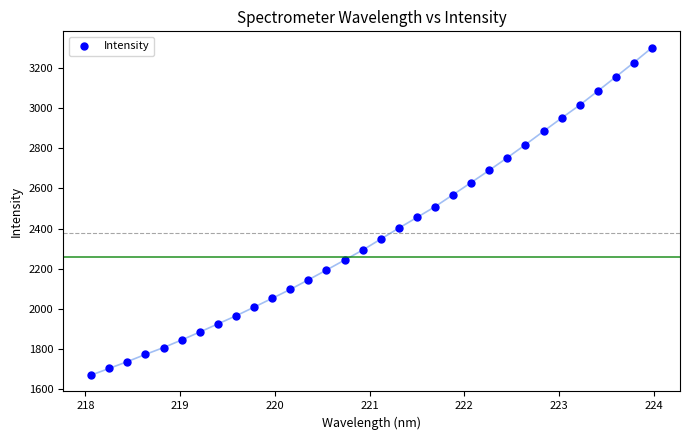

What is the range of X values (max minus min)?

5.9